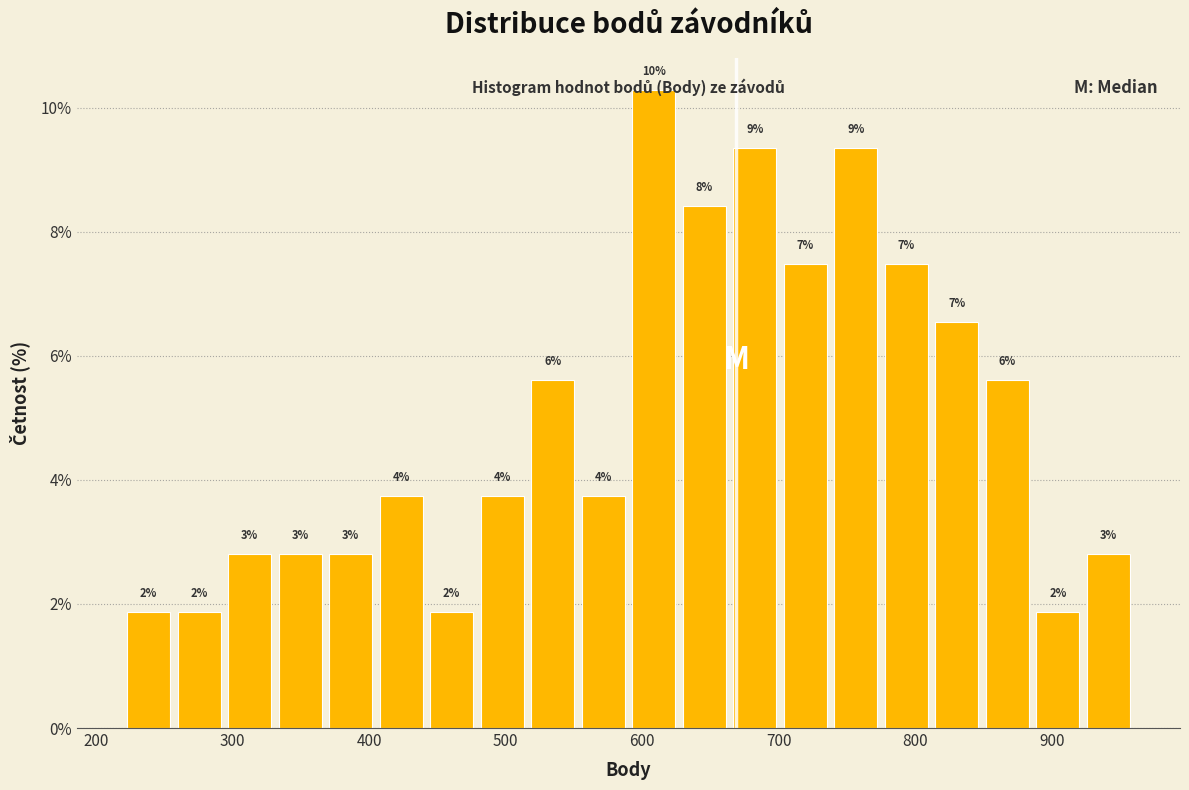

Read against the x-axis, roughly where is the centre of the tallest bar?

610